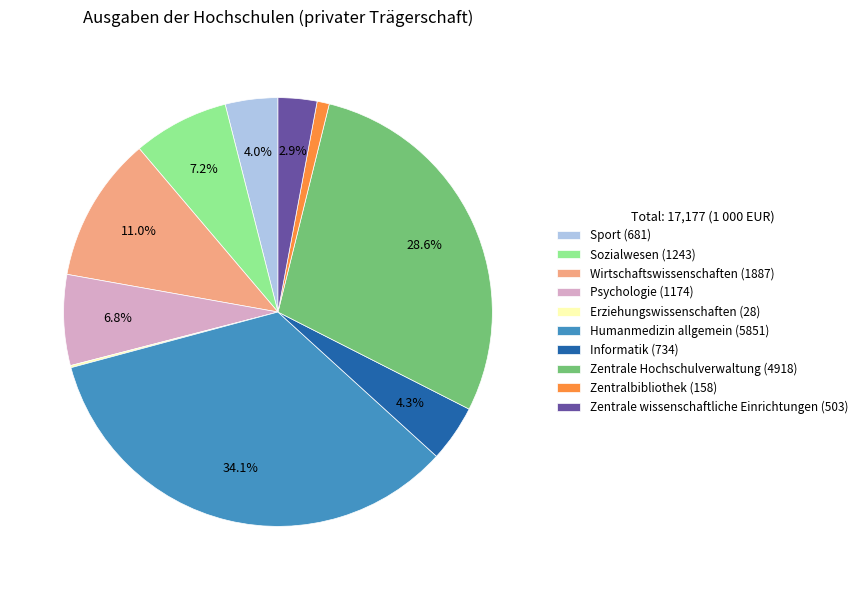

Is the sum of Psychologie (1174) and Zentrale wissenschaftliche Einrichtungen (503) greater than half?

No